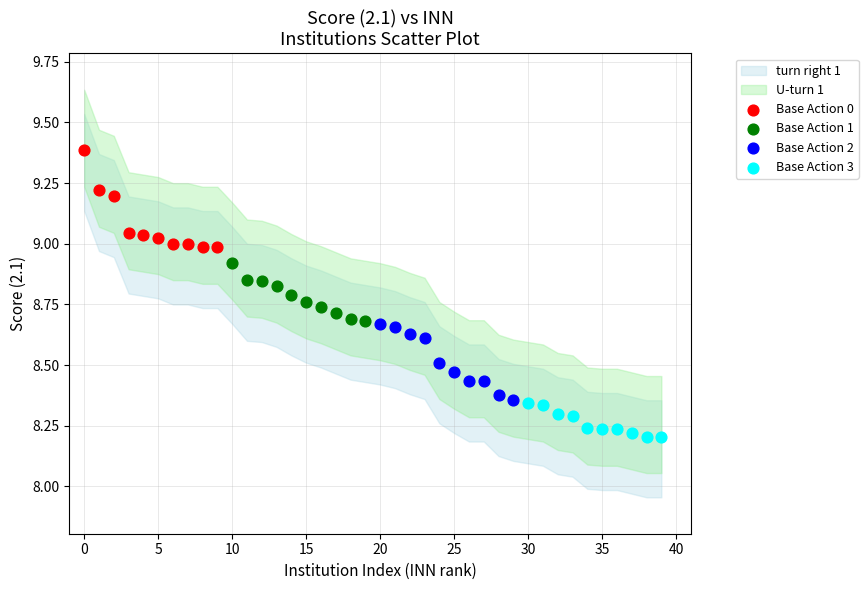

Which series contains the lowest Y value?

Base Action 3